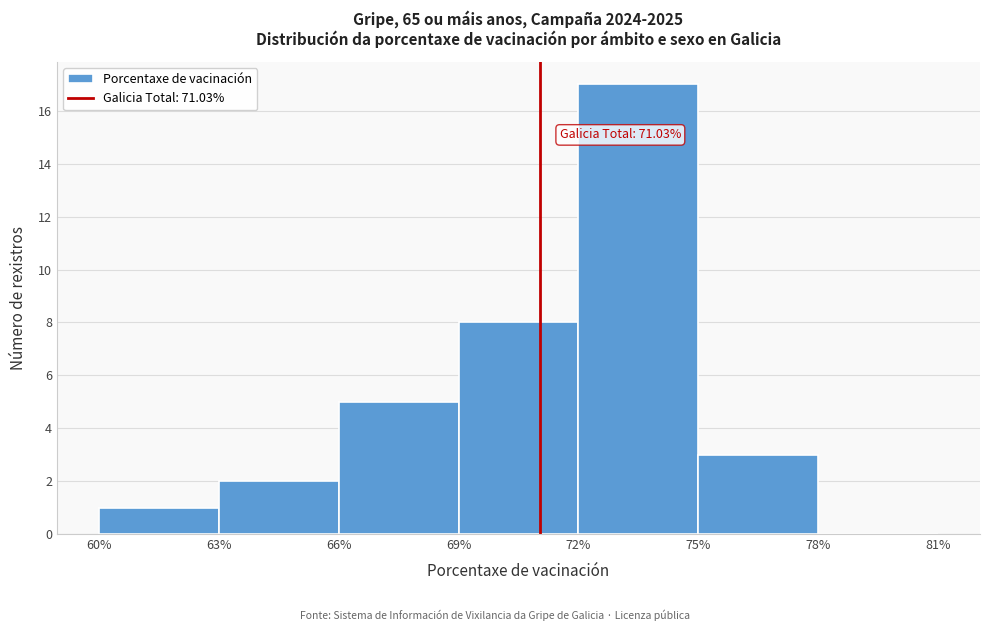

Over which range of the x-axis is the bar tallest?

72% to 75%